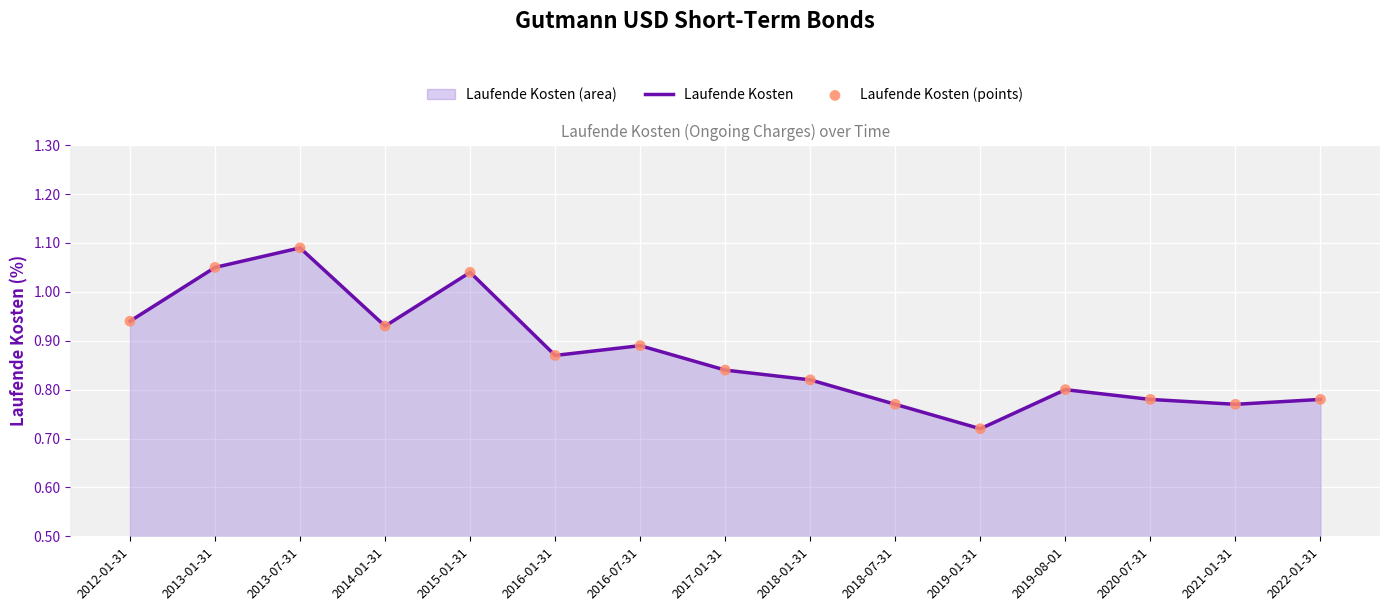

At how many categories does at least one series exceed 1?

3